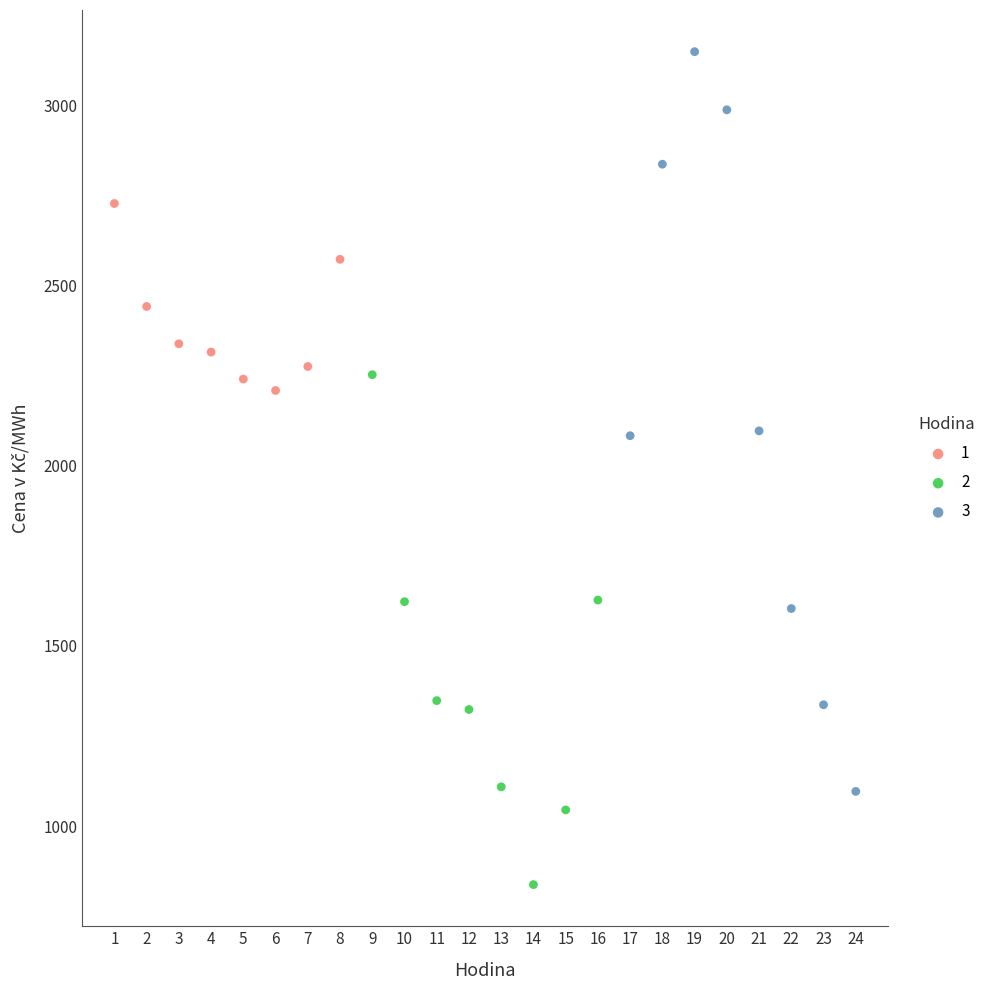

Which series has the widest spread of Y values?

3